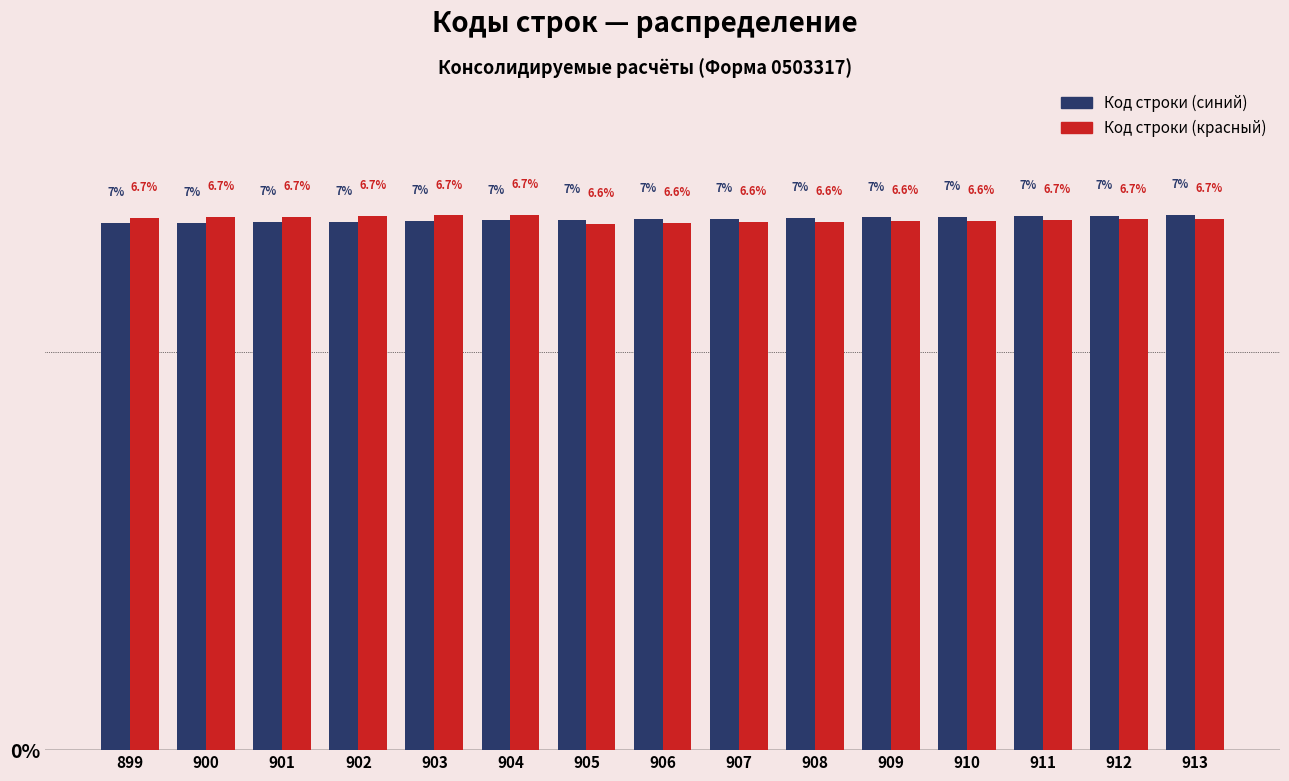

Reading right to left, extract all data points from this chart.

Код строки (синий): 6.7	6.7	6.7	6.7	6.7	6.7	6.7	6.7	6.7	6.7	6.6	6.6	6.6	6.6	6.6
Код строки (красный): 6.7	6.7	6.7	6.6	6.6	6.6	6.6	6.6	6.6	6.7	6.7	6.7	6.7	6.7	6.7